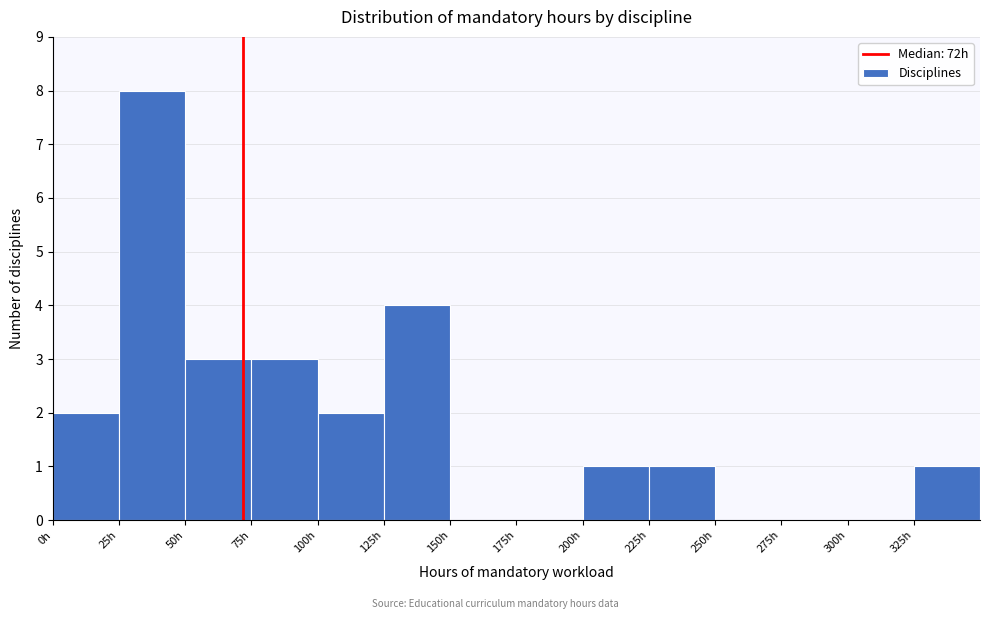

Reading left to right, list every bar in this chart as the range it spans on the x-axis followed by its height. The values are not printed on the chart, so give them approximately, as read against the axis.

0 to 25: 2
25 to 50: 8
50 to 75: 3
75 to 100: 3
100 to 125: 2
125 to 150: 4
150 to 175: 0
175 to 200: 0
200 to 225: 1
225 to 250: 1
250 to 275: 0
275 to 300: 0
300 to 325: 0
325 to 350: 1